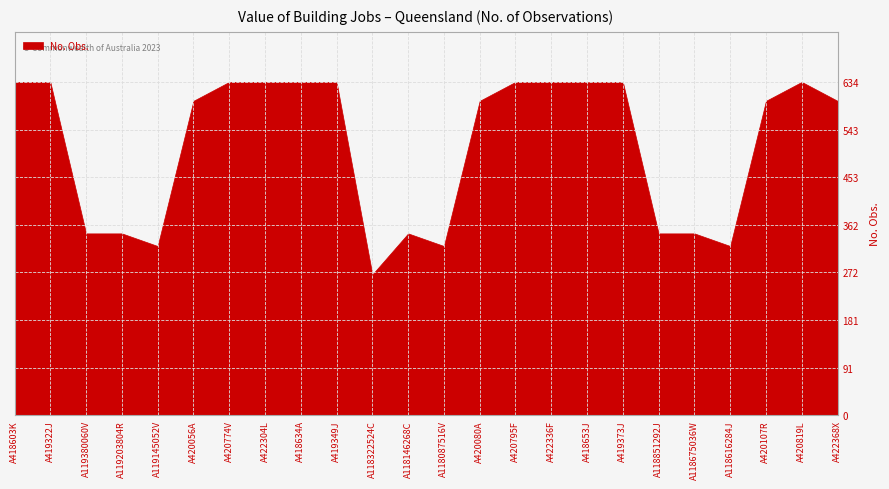

How many interior local peaks (higher than both neighbors) does the data have?

2